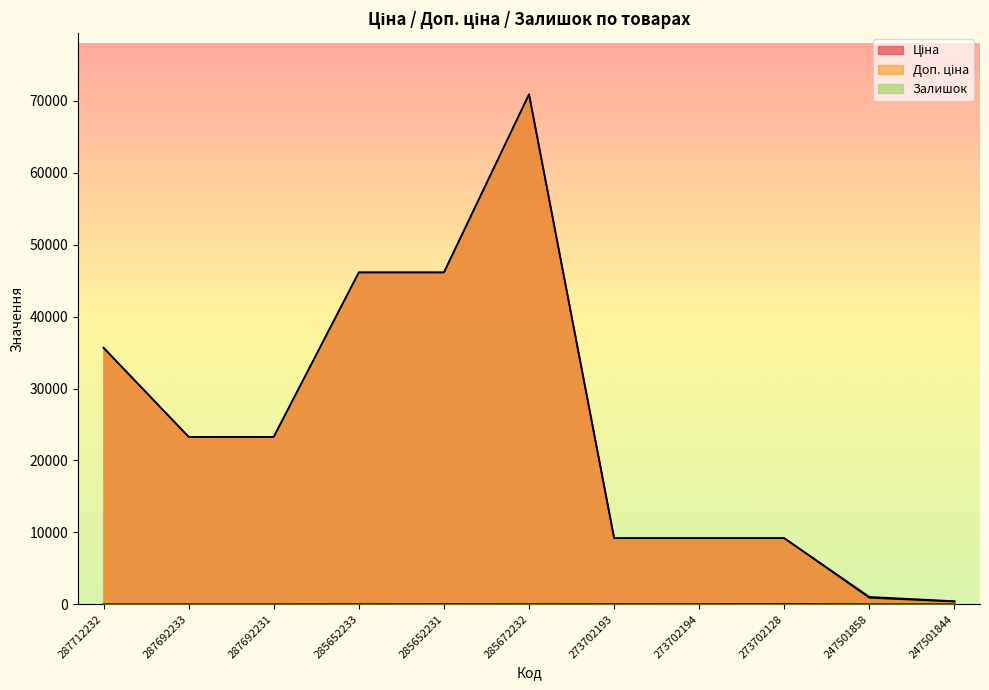

Which series has the largest total across all categories?

Доп. ціна